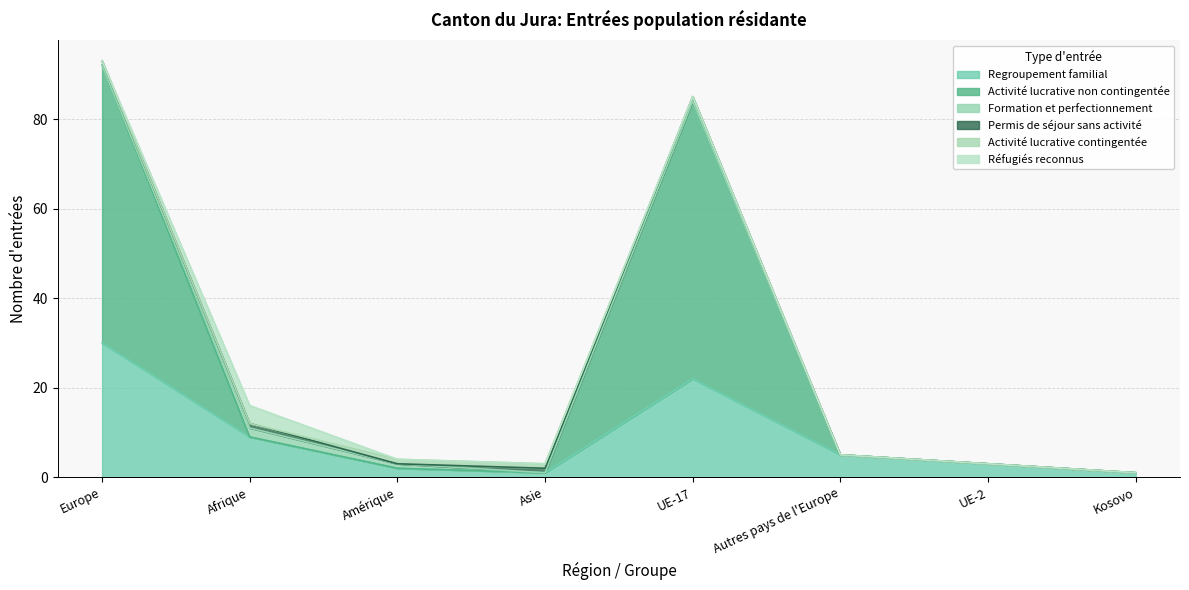

Does the chart display data point markers on the line(s)?

No